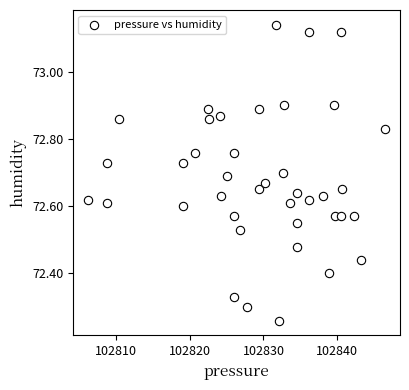

What is the range of Y values (max minus min)?

0.9